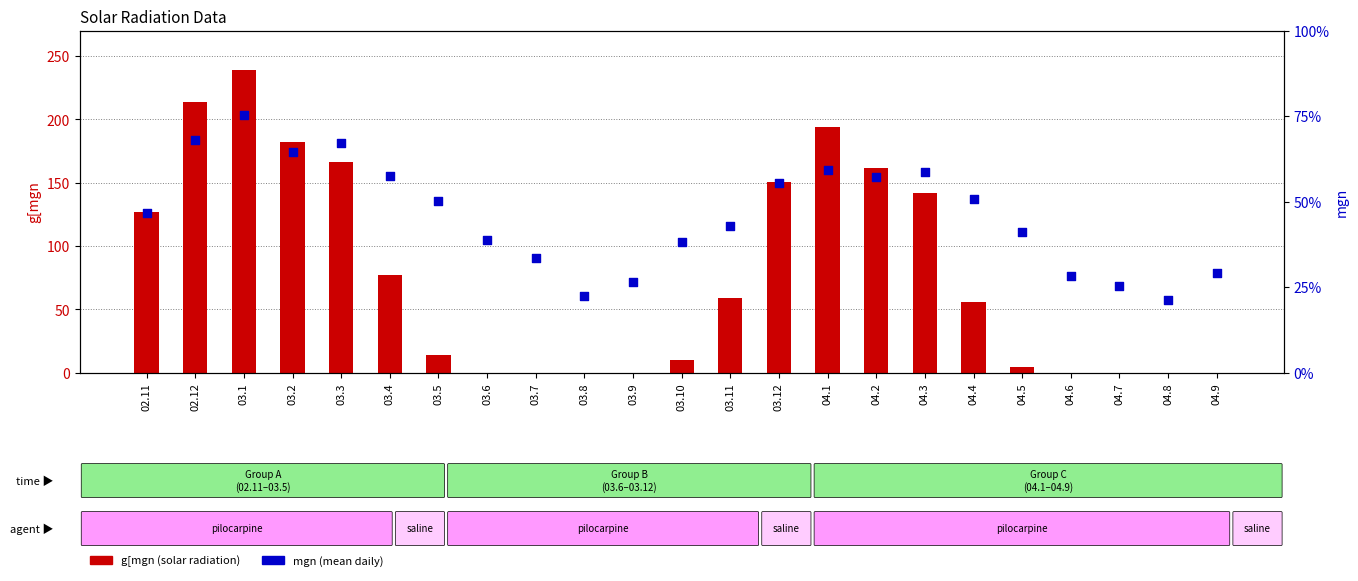

Which series contains the lowest Y value?

g[mgn (solar radiation)